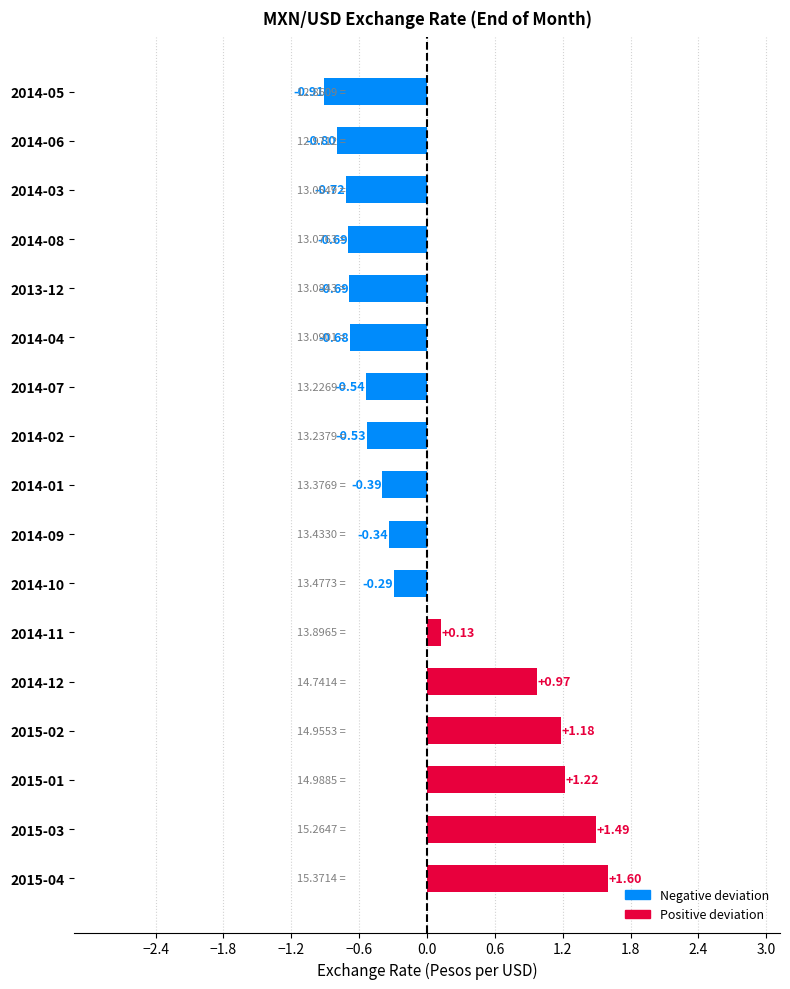

Which has a higher value, 2013-12 or 2014-10?

2014-10